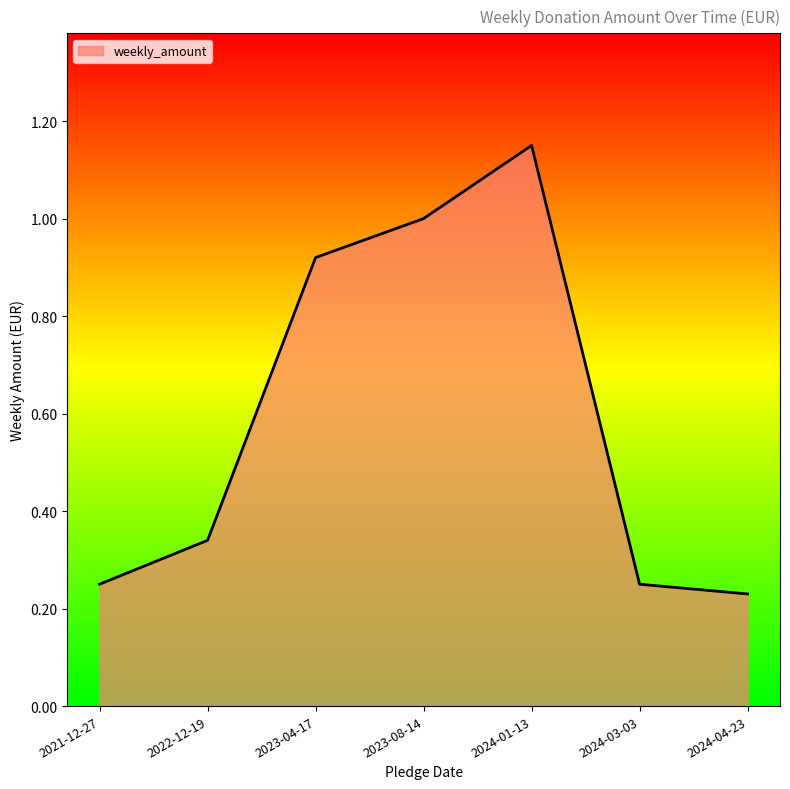

The chart shows a value of 1.5 at 2023-04-17. True or false?

False